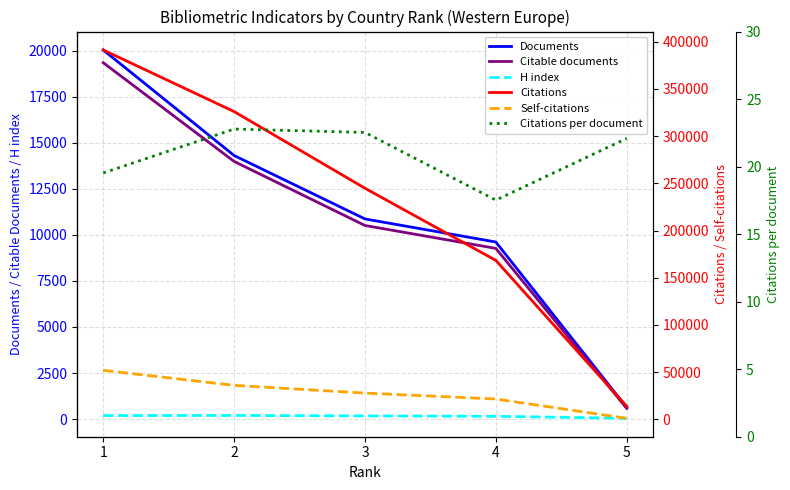

Is the value of Documents at 1 greater than the value of Citations per document at 3?

Yes